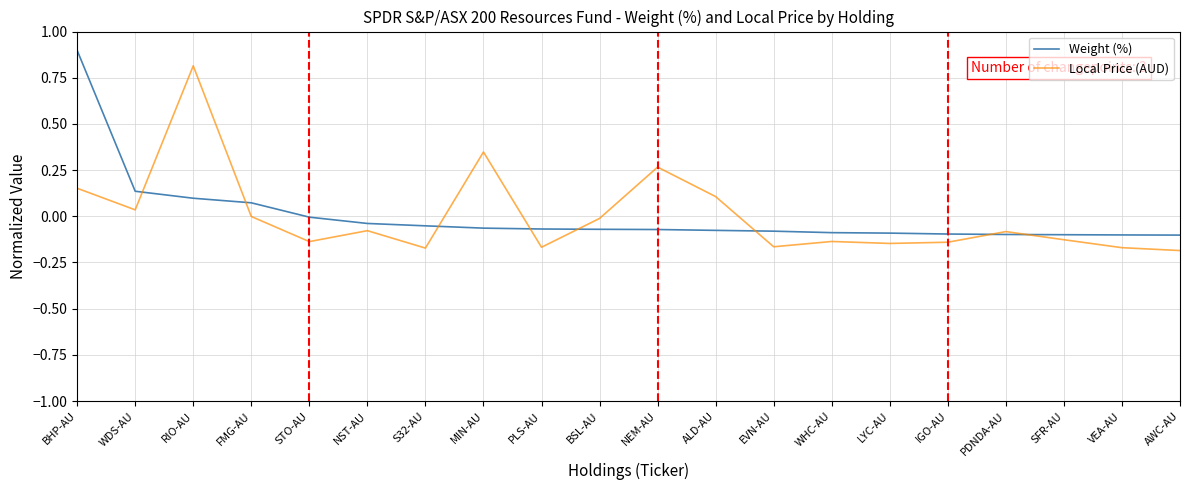

True or false: Weight (%) has a value of 0.1 at RIO-AU.

True